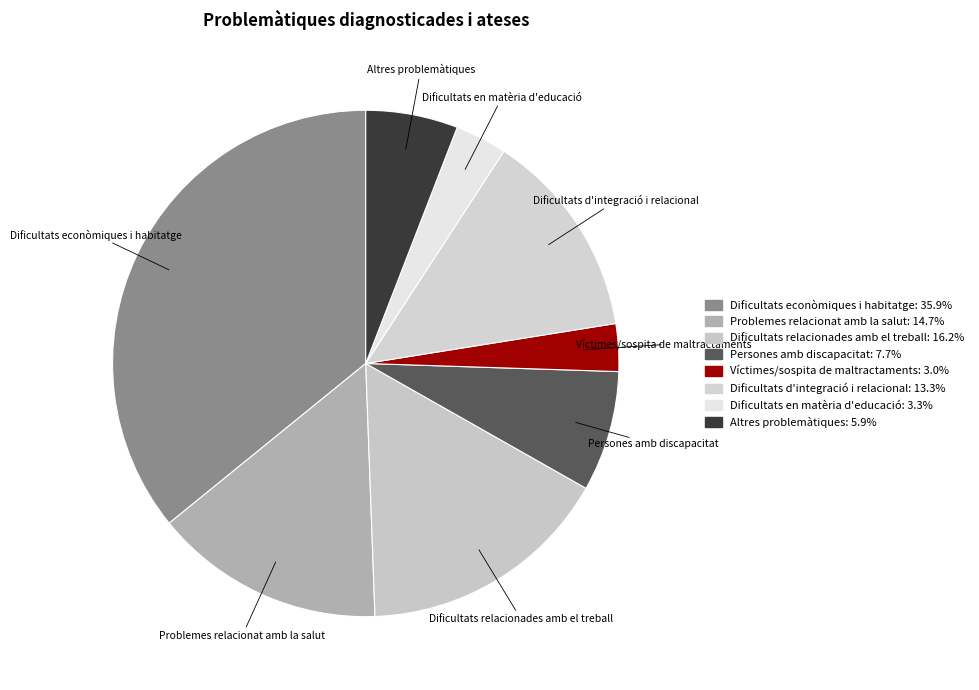

To the nearest percent, what portion does Persones amb discapacitat represent?

8%